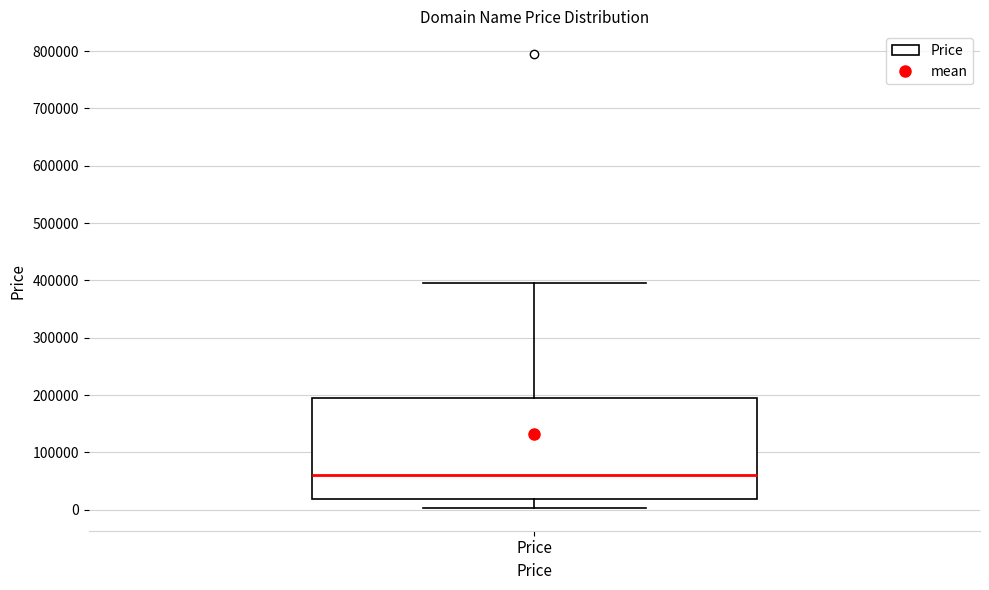

Read this box plot against the y-axis: the position of the median line, the range covered by the box, and the ends of both whiskers. The values are not printed on the chart, so give them approximately, as read against the axis.

median 60000, box 20000 to 190000, whiskers 0 to 390000